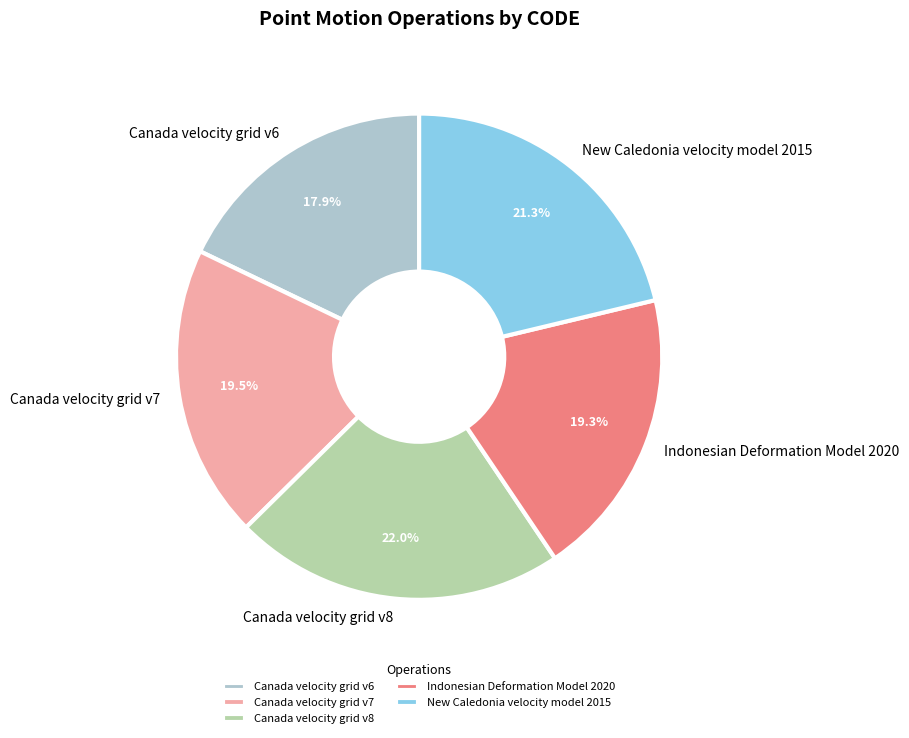

Which slice is the largest?

Canada velocity grid v8